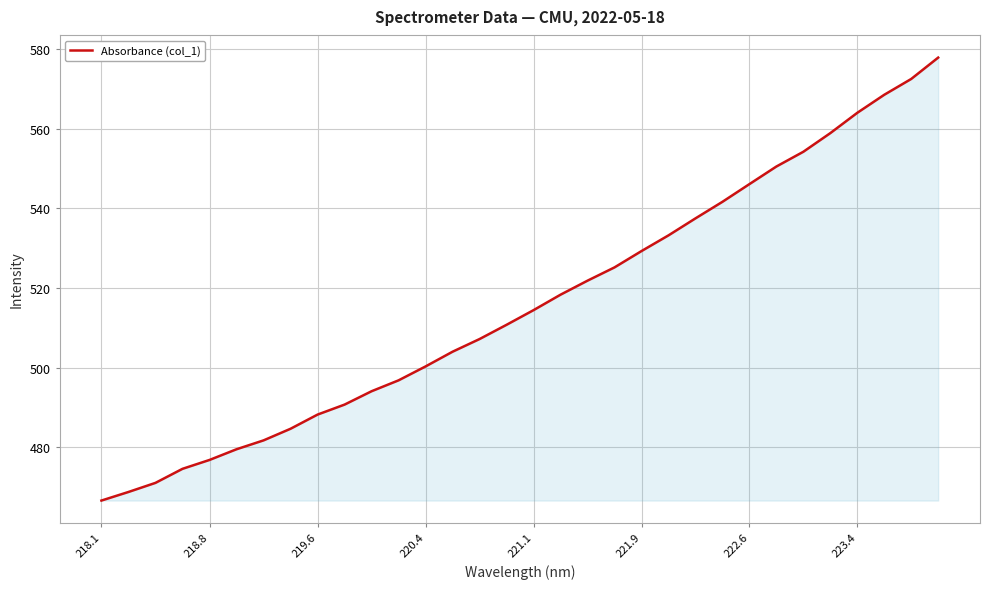

What is the difference between the maximum and minimum values?

111.3